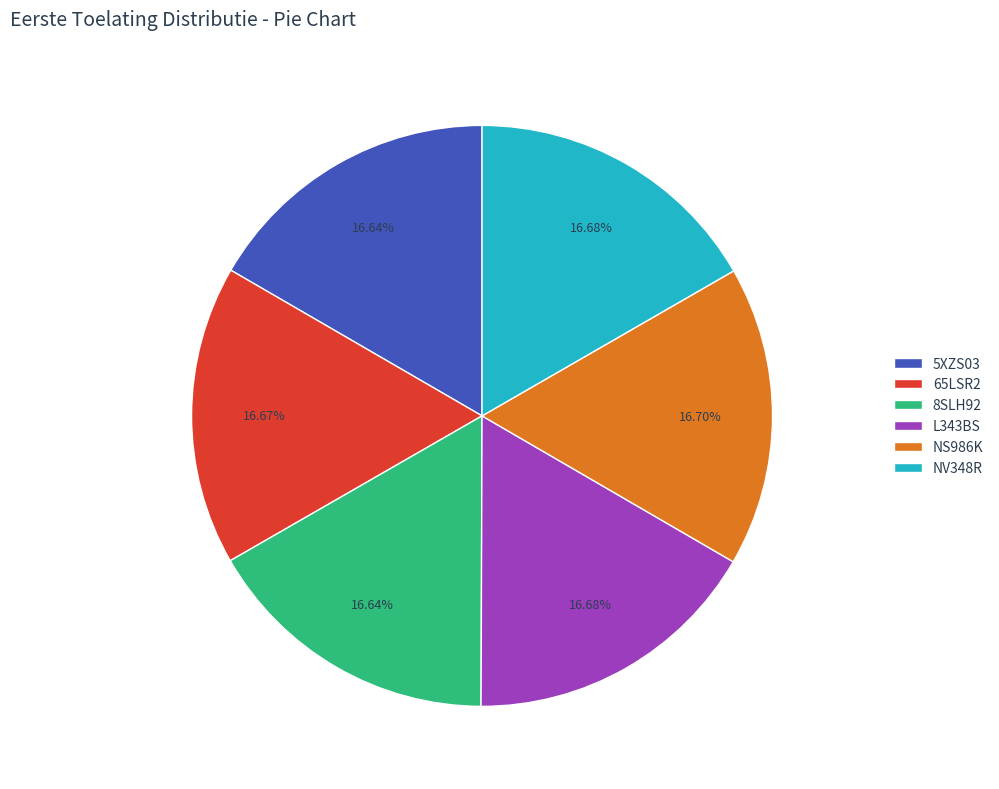

What percentage is the 65LSR2 slice, to the nearest percent?

17%